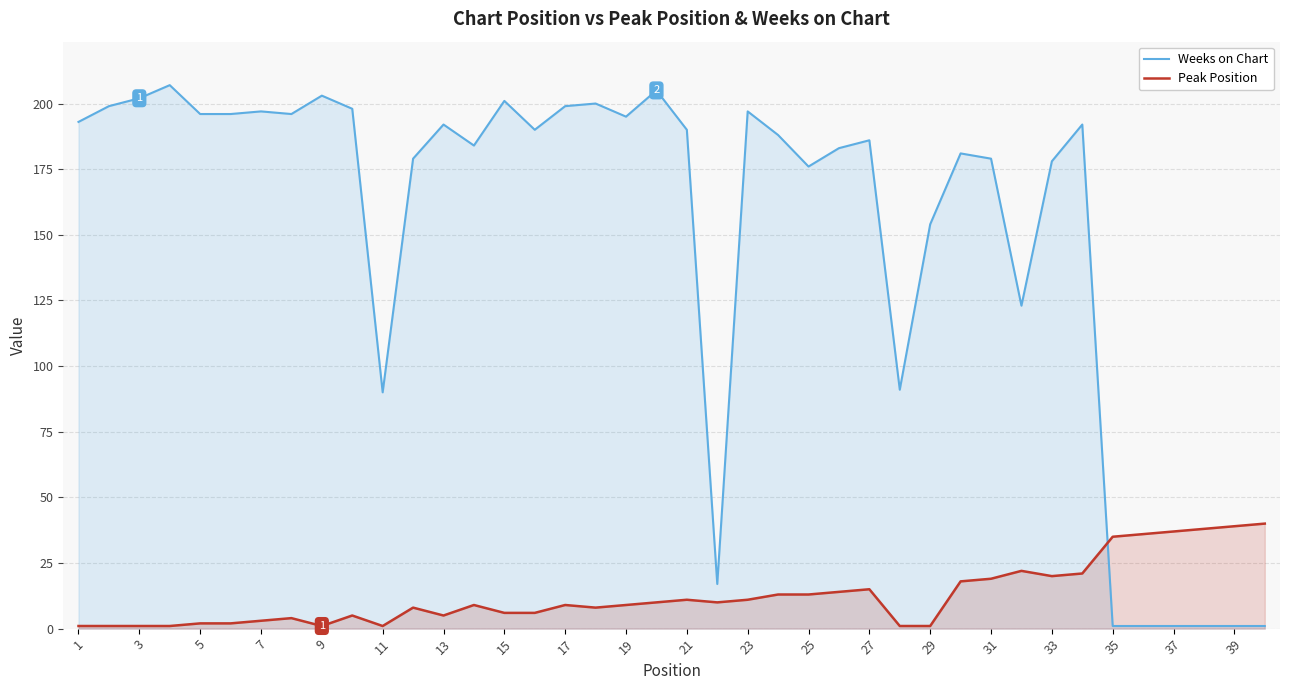

What is the sum of all Weeks on Chart values?

6063